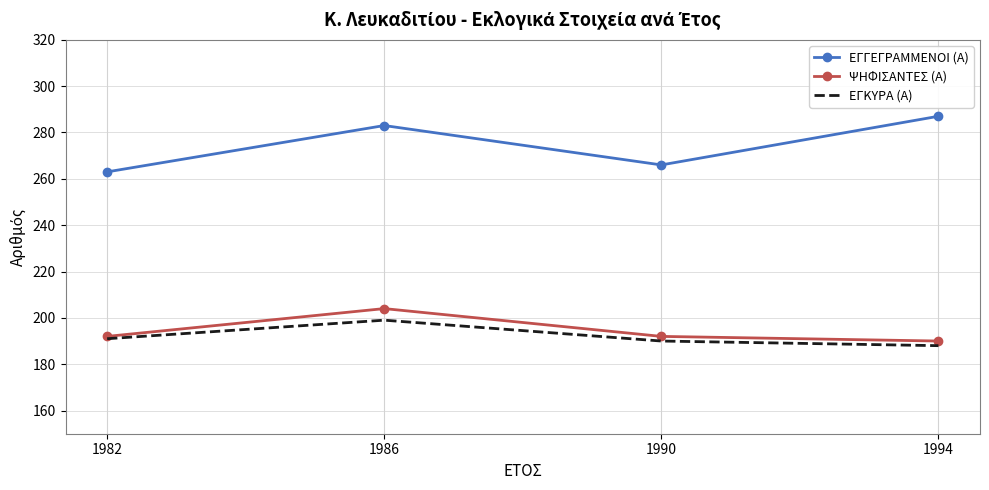

At how many categories does at least one series exceed 226?

4